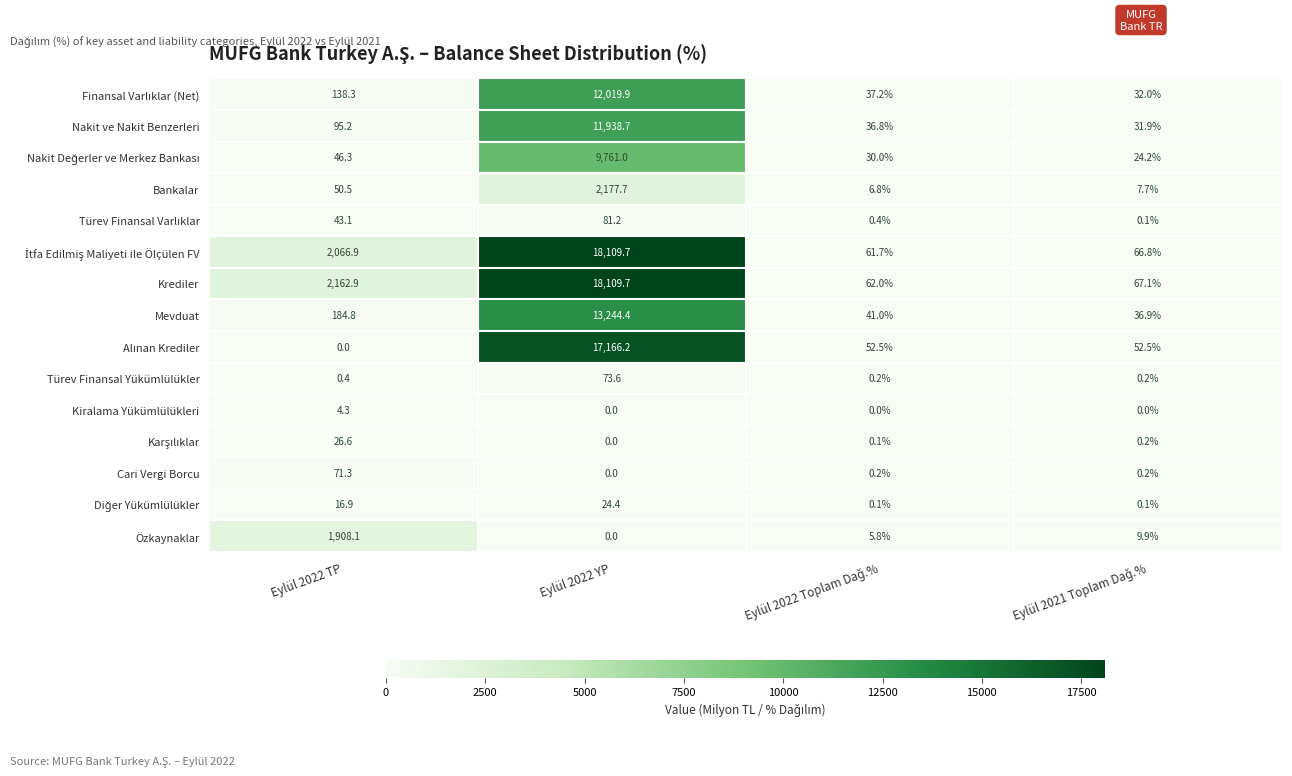

Which series has the largest total across all categories?

Krediler